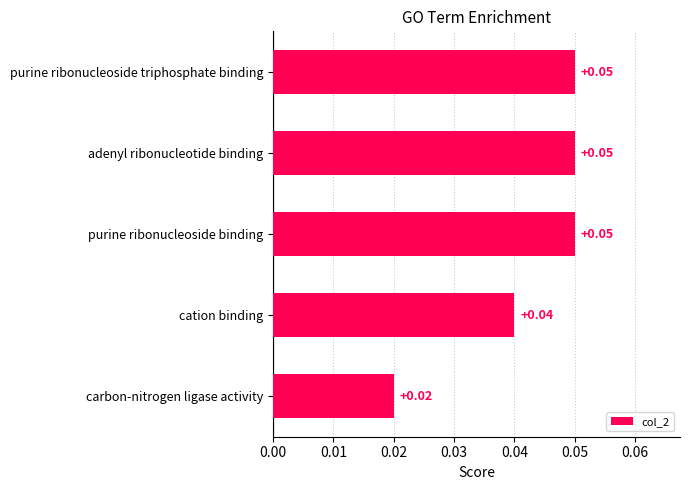

What is the sum of all values?

0.2